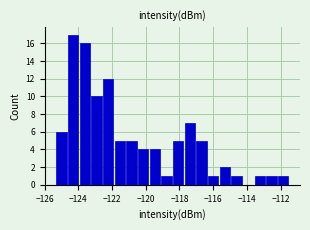

Around what value on the x-axis is the tallest bar? Give the approximate position of its centre, as read against the axis.

-124.4